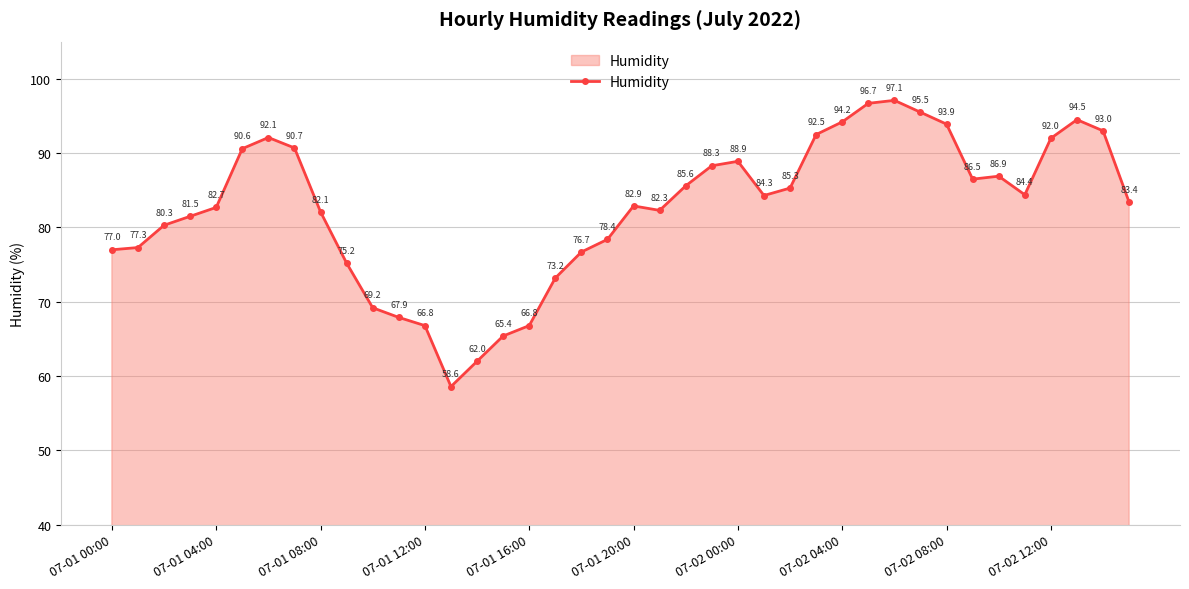

What is the maximum value shown in the chart?

97.1